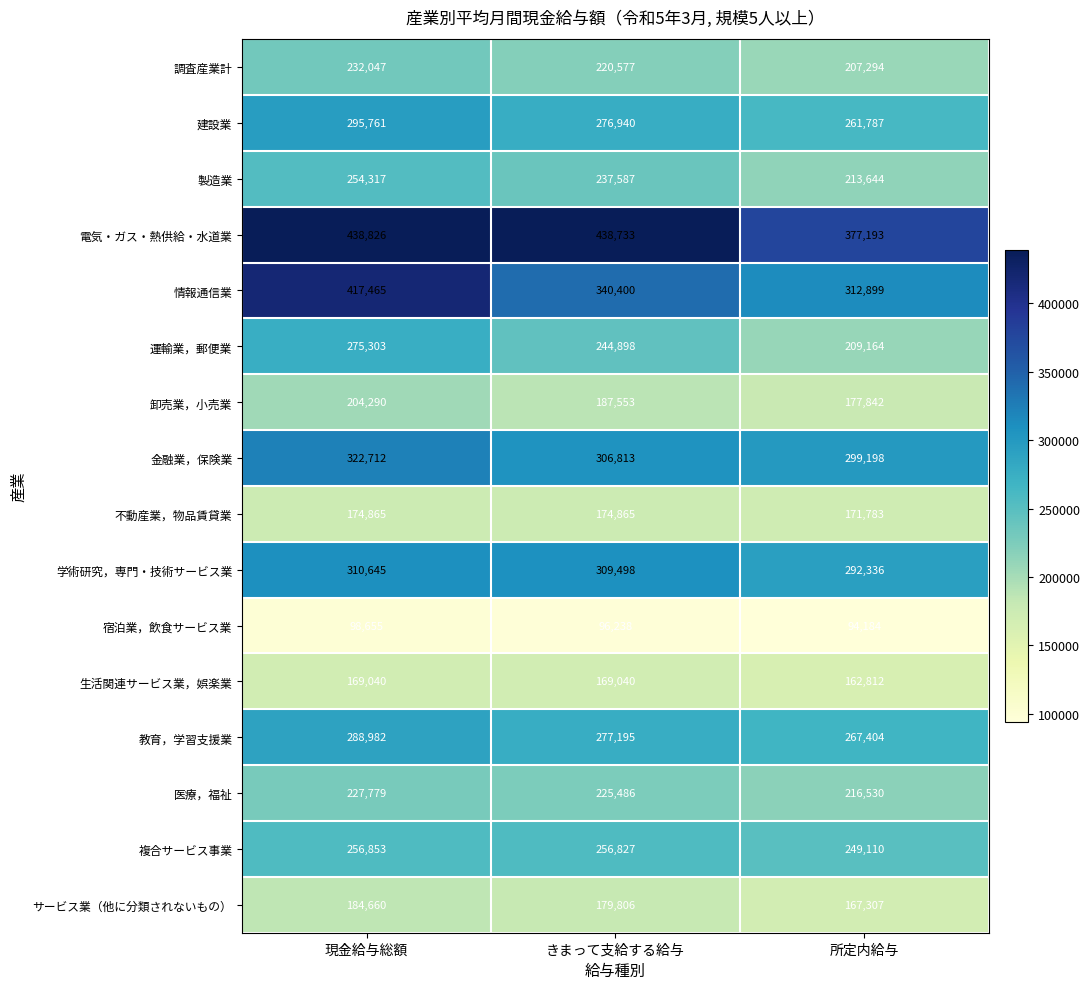

Rank the series by their maximum value, from highest to lowest.

電気・ガス・熱供給・水道業, 情報通信業, 金融業，保険業, 学術研究，専門・技術サービス業, 建設業, 教育，学習支援業, 運輸業，郵便業, 複合サービス事業, 製造業, 調査産業計, 医療，福祉, 卸売業，小売業, サービス業（他に分類されないもの）, 不動産業，物品賃貸業, 生活関連サービス業，娯楽業, 宿泊業，飲食サービス業